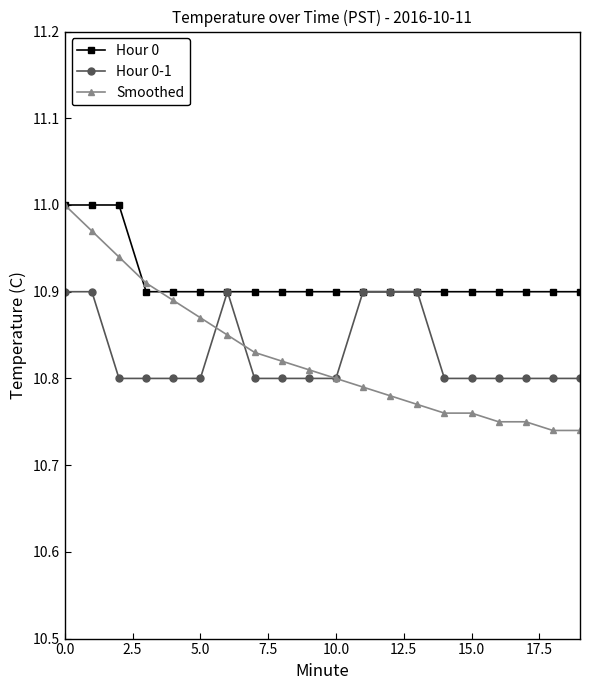

Which series has the largest total across all categories?

Hour 0